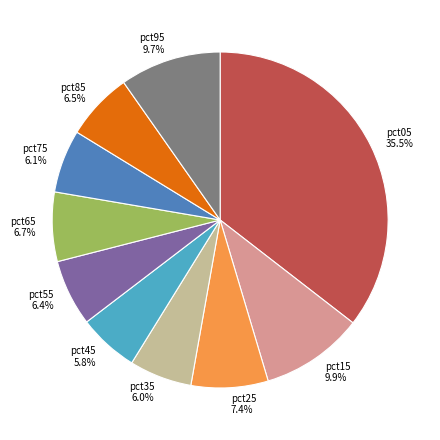

Is the sum of pct05 and pct75 greater than half?

No